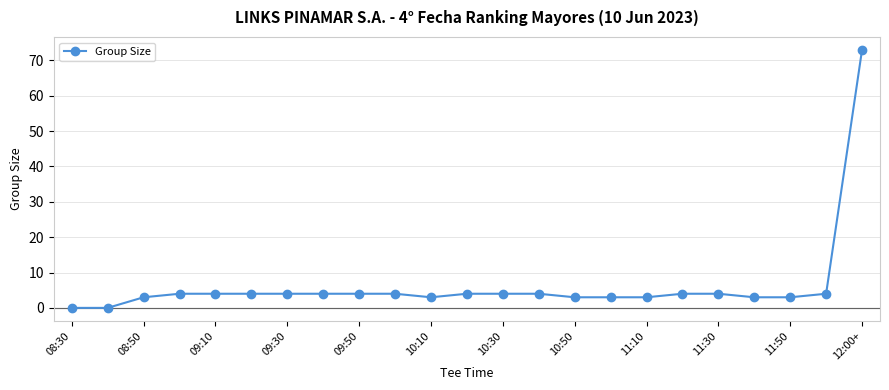

What is the greatest value displayed?

73